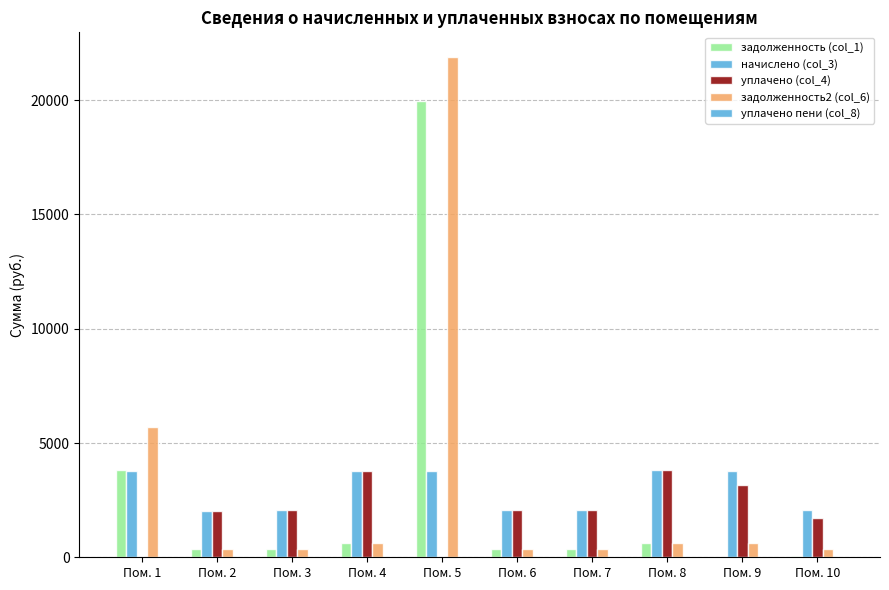

Count the number of categories in the chart.

10